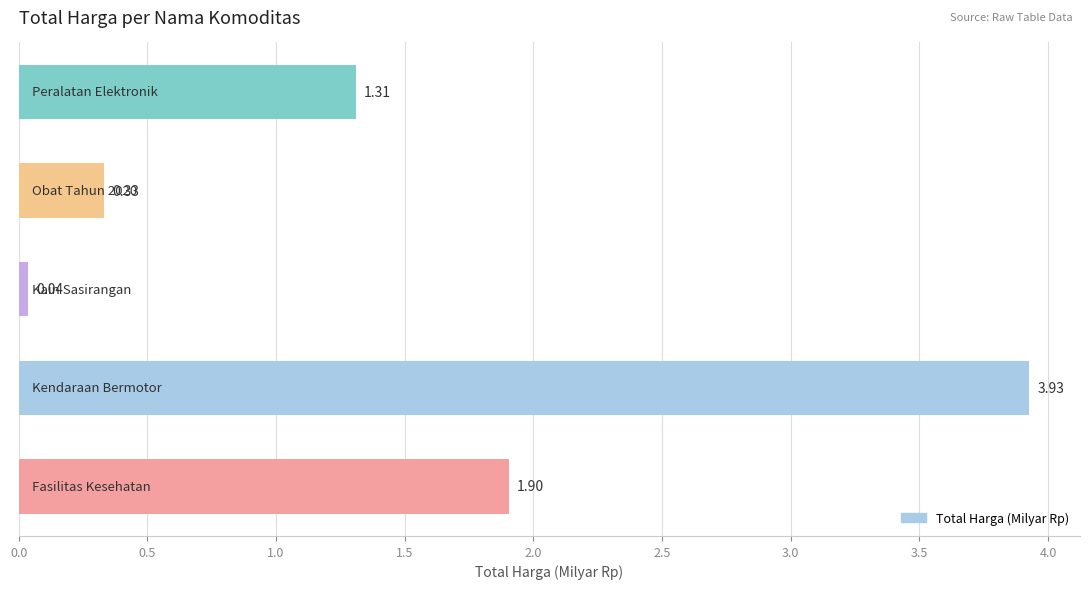

What is the sum of all values?

7.5